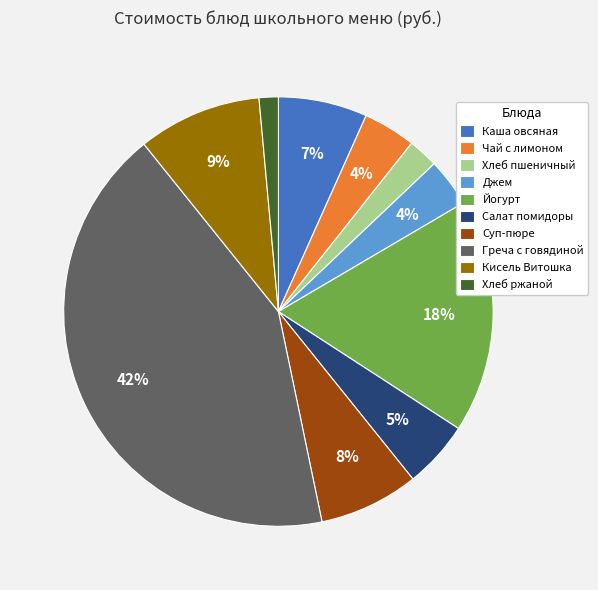

What is the largest slice in the pie chart?

Греча с говядиной